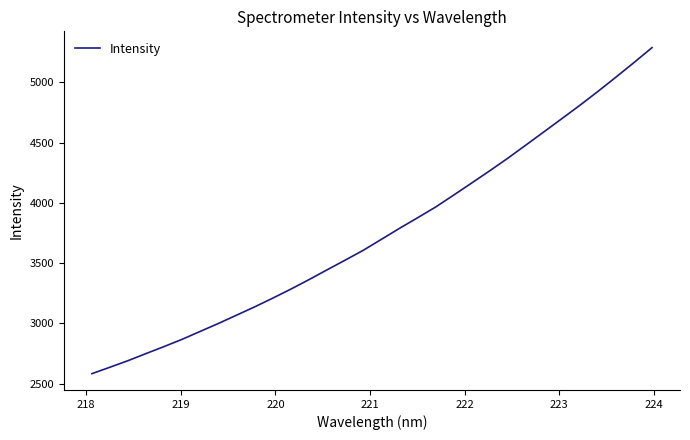

What is the maximum value shown in the chart?

5288.3